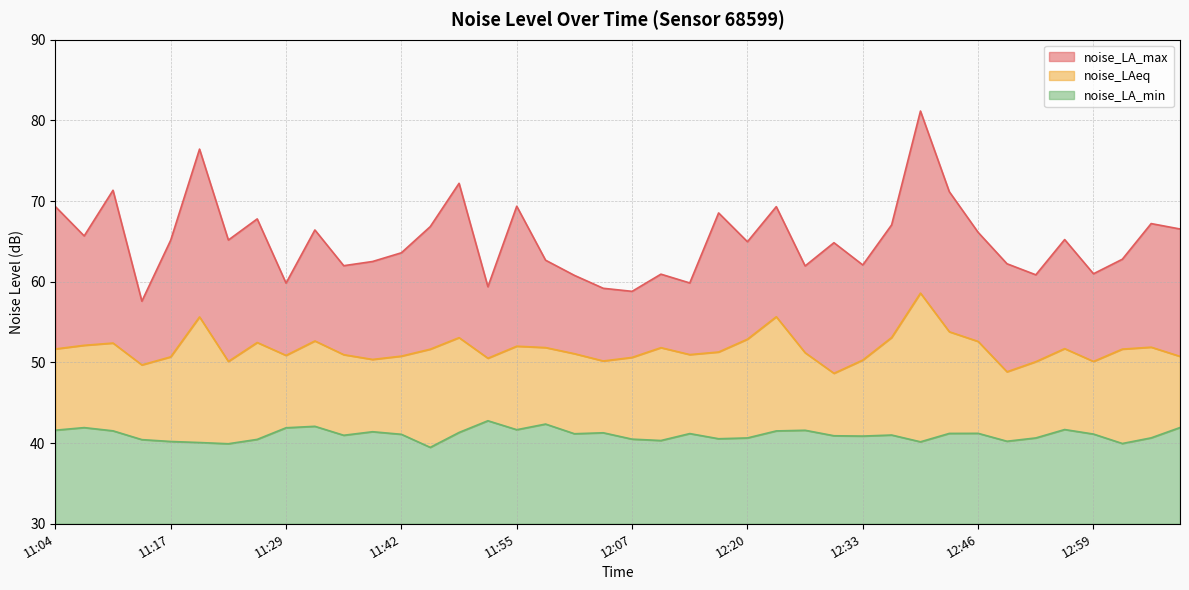

In noise_LA_max, how many points are lower than both neighbors (excluding endpoints)?

13